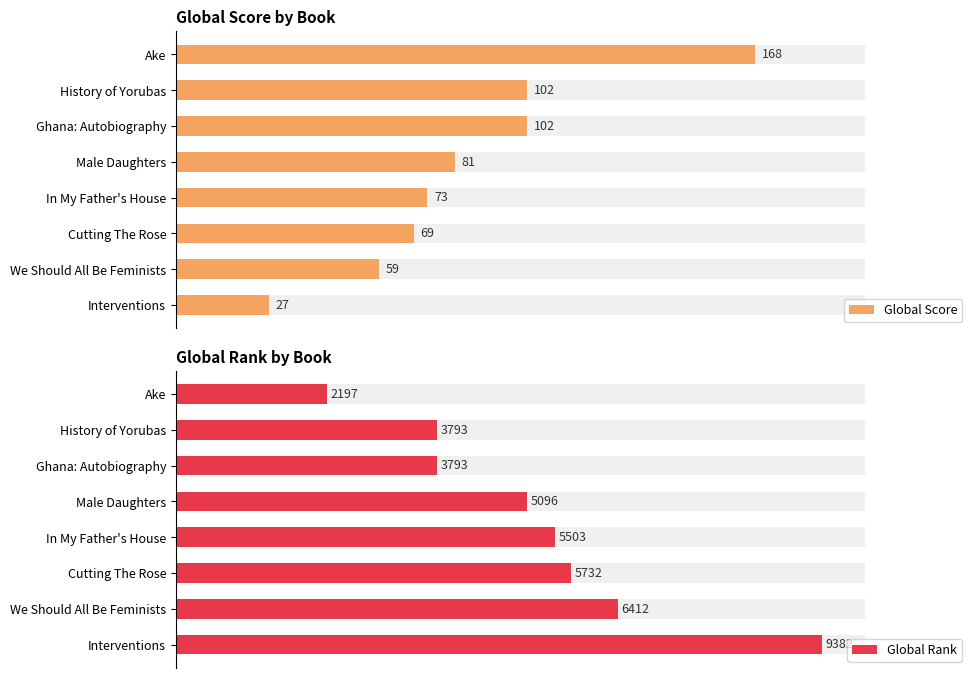

What are all the series names shown in the legend?

Global Score, Global Rank